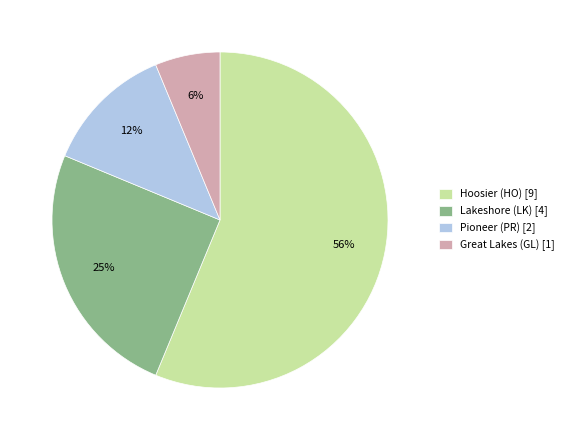

What is the ratio of the value at Pioneer (PR) [2] to the value at Lakeshore (LK) [4]?

0.5